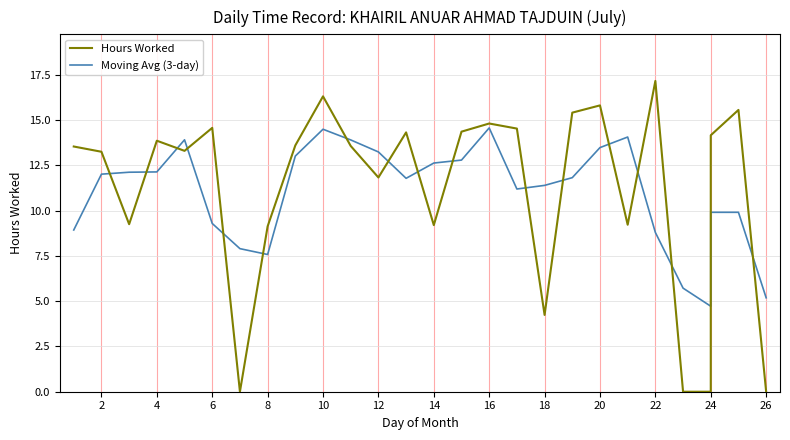

How many positive values does the Hours Worked series have?

23